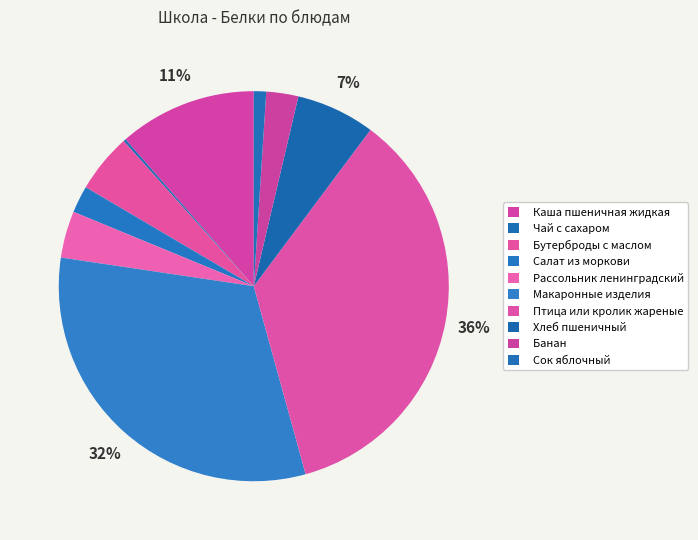

What percentage is NOT represented by Макаронные изделия?

68.4%